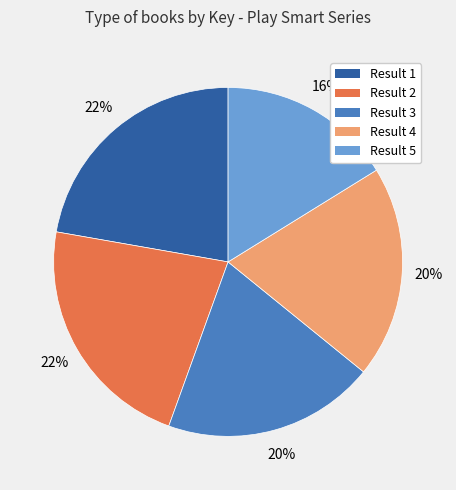

Is there a majority slice in this chart?

No